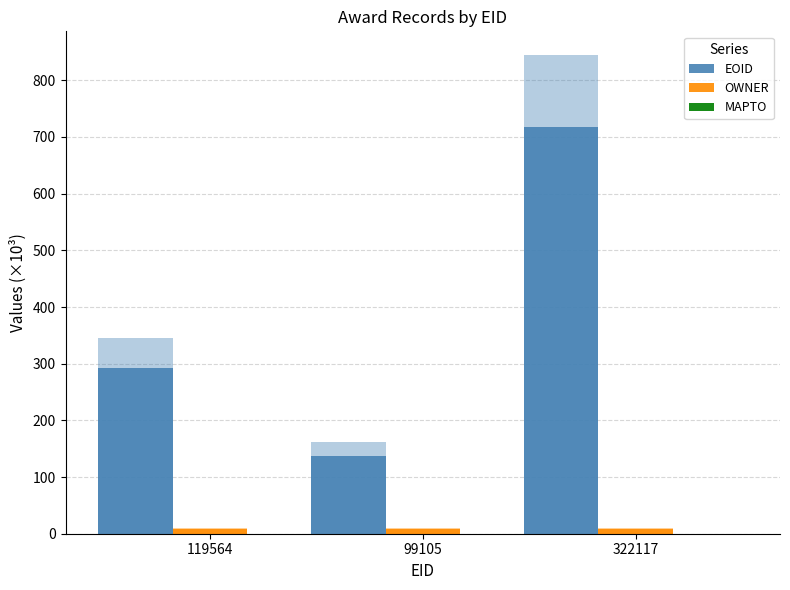

Is it true that EOID equals 122.1 at 119564?

False